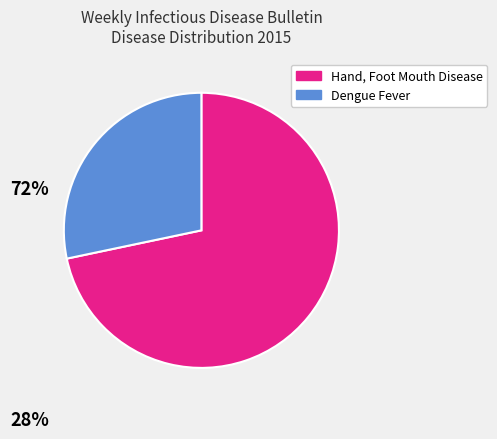

How many segments does this pie chart have?

2